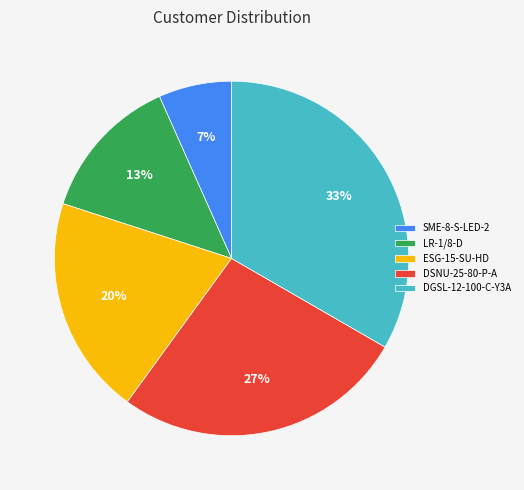

To the nearest percent, what is the difference between the ESG-15-SU-HD and LR-1/8-D slice percentages?

7%